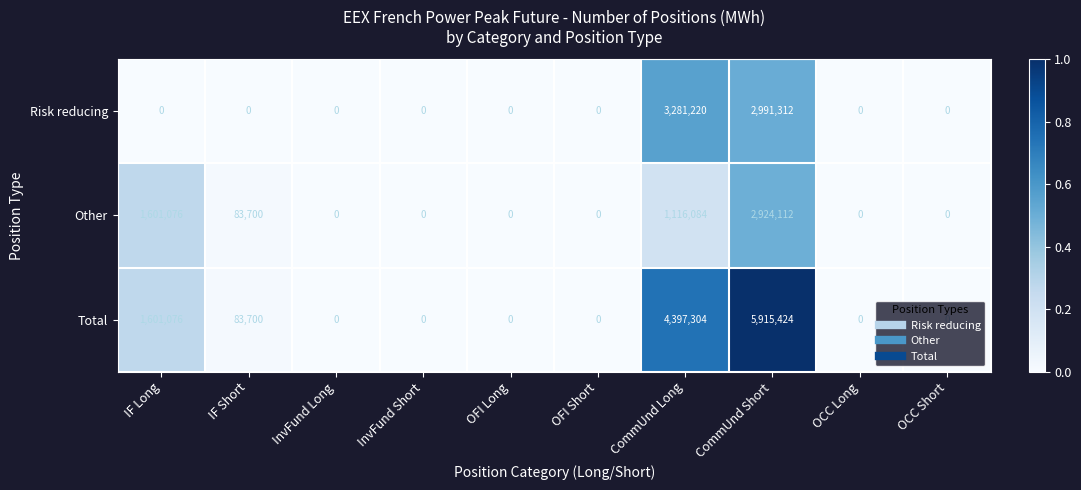

What is the average value of the Total series?

1199750